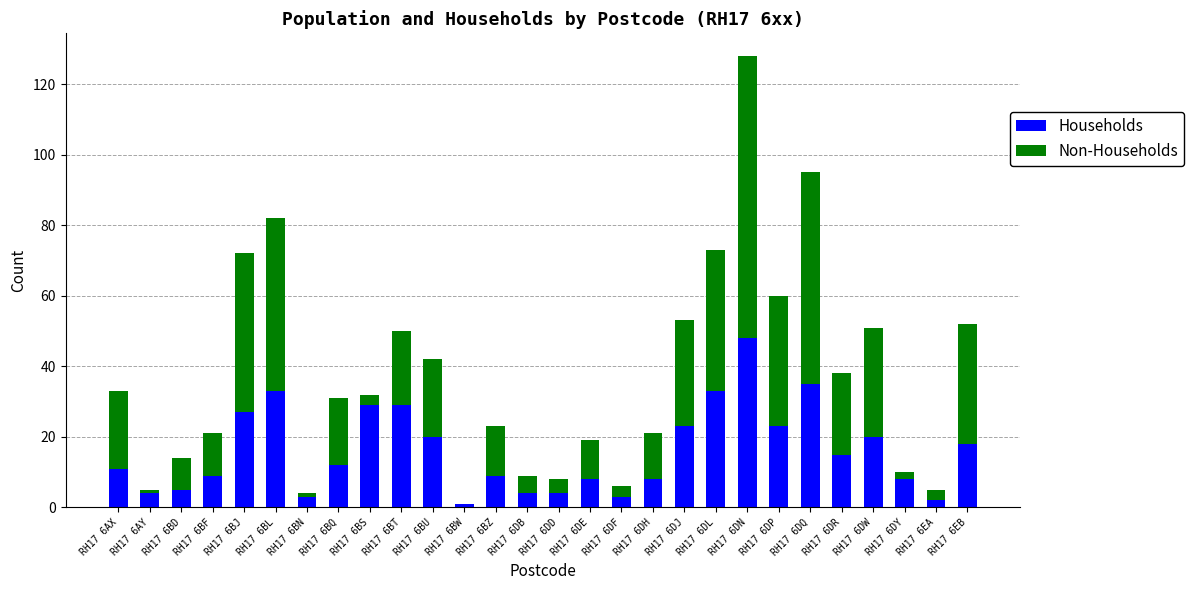

Where does the Households series first go above 12?

RH17 6BJ